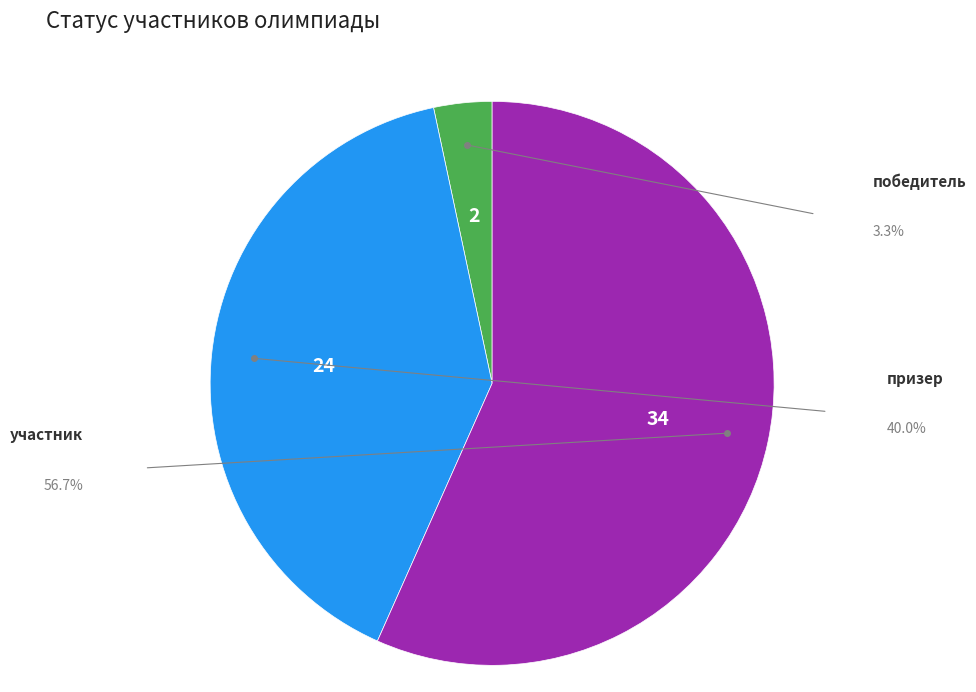

Is it true that призер is 55% of the pie?

False